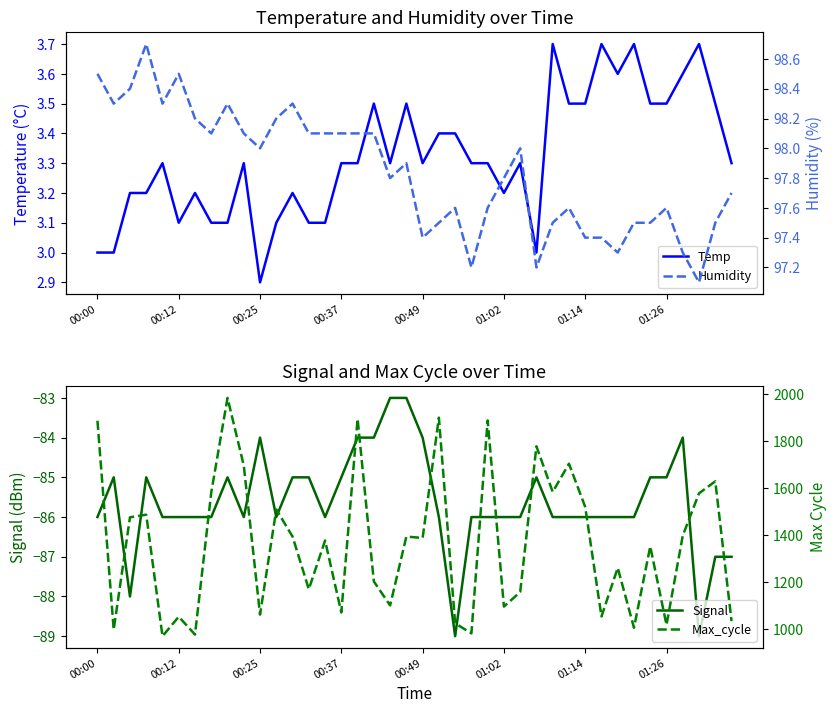

How many data points in Max_cycle are above 1387?

19